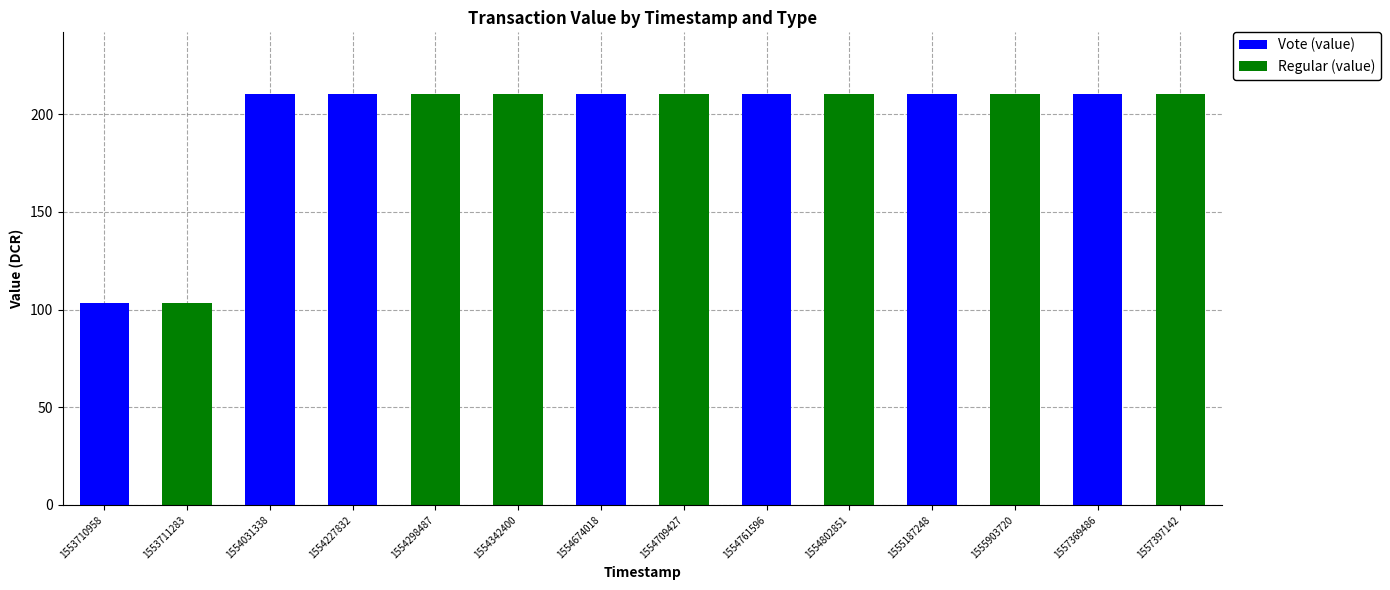

What is the highest value of the Vote (value) series?

210.4